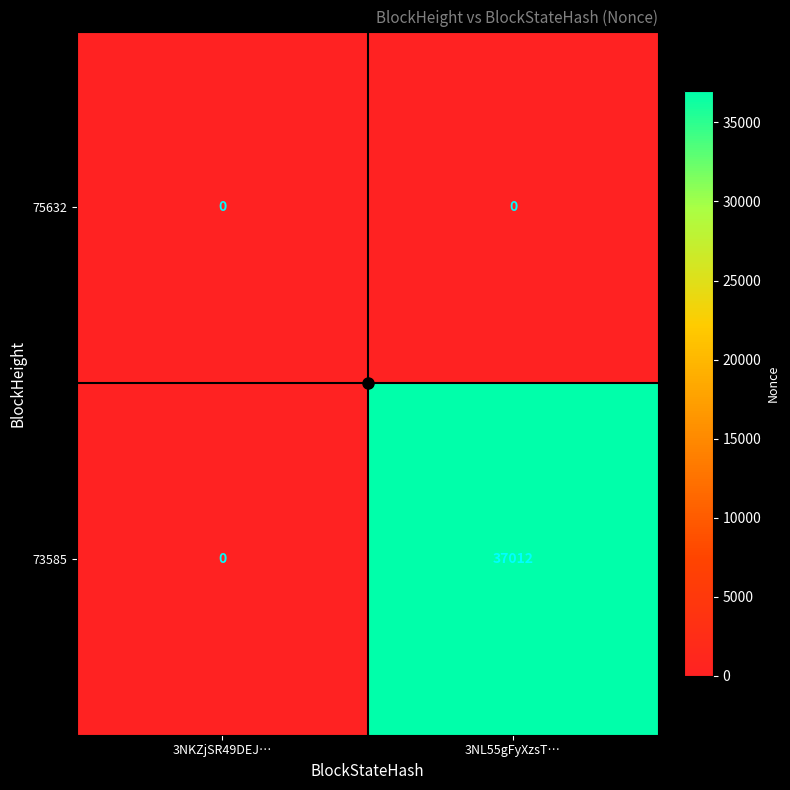

Which series has the largest range (max minus min)?

73585